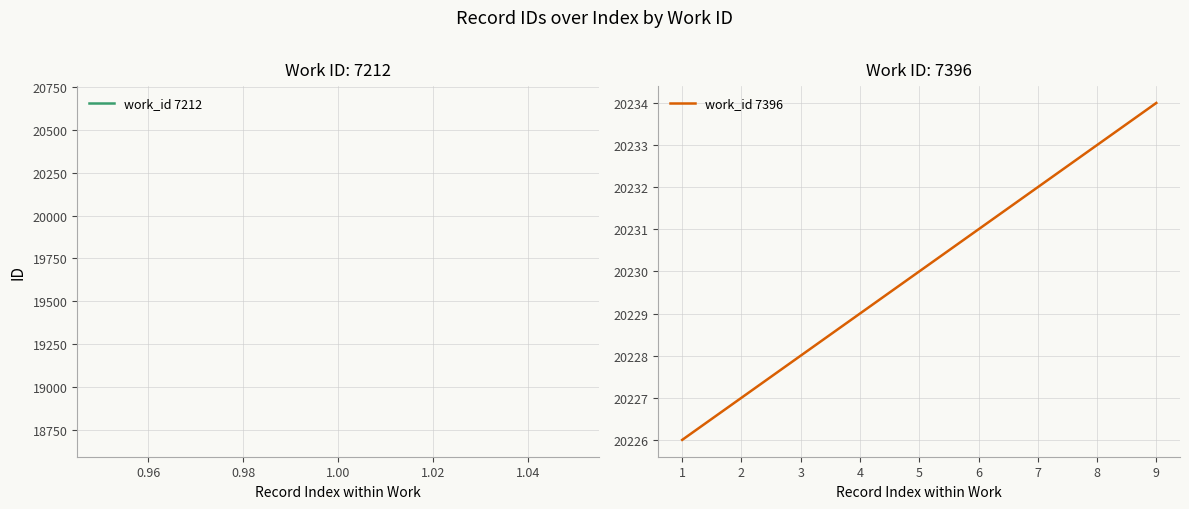

How many lines are shown in the chart?

1